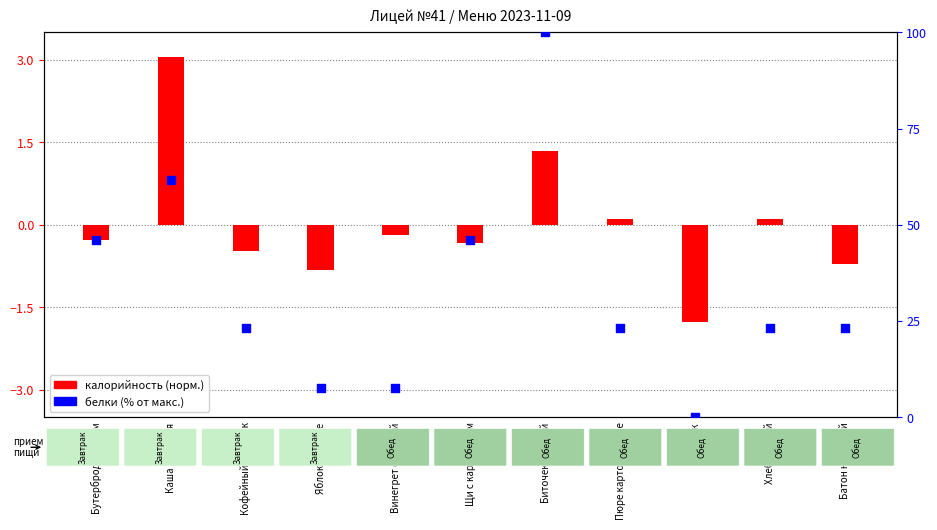

At which category is the sum across all series the highest?

Биточек рыбный